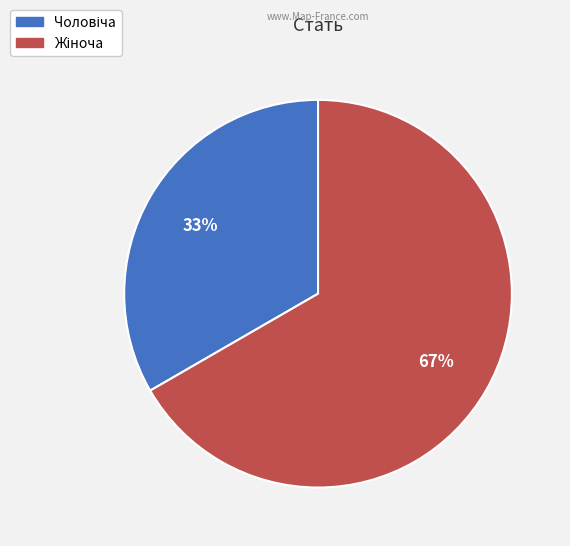

Does any single category account for the majority?

Yes